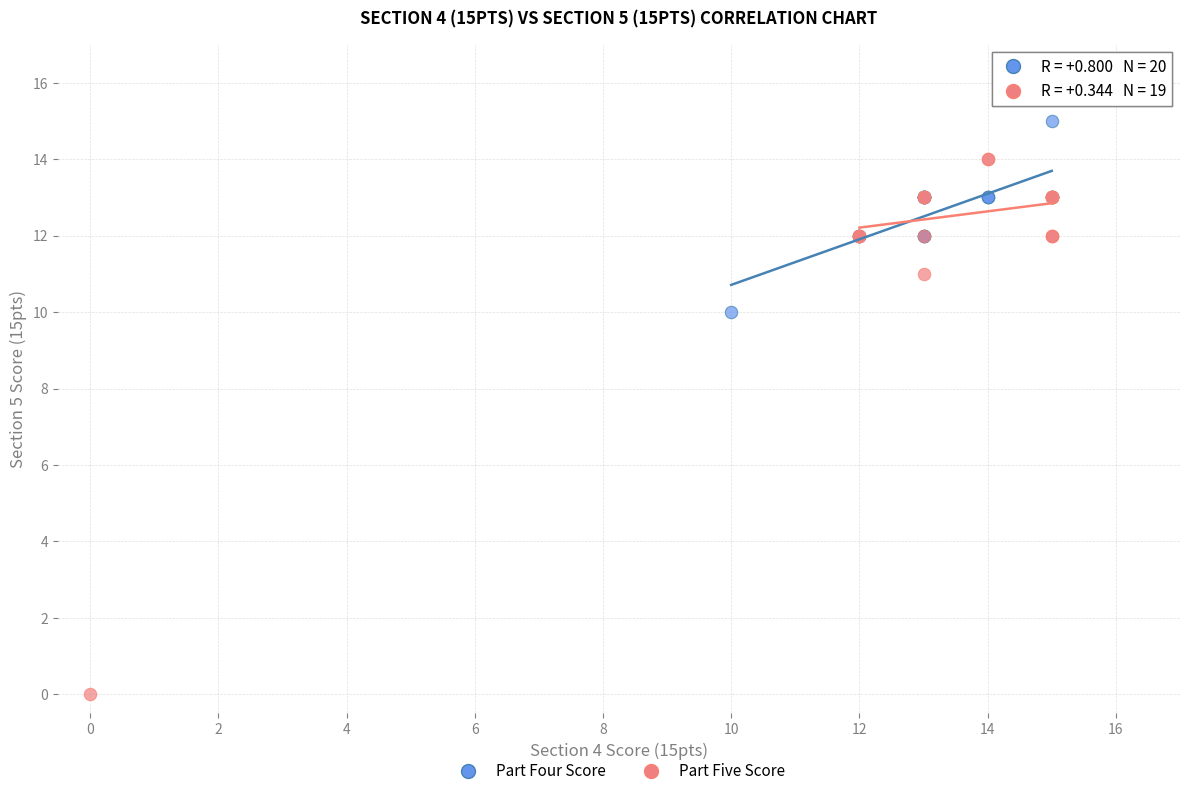

Which series reaches the maximum Y coordinate?

Part Four Score